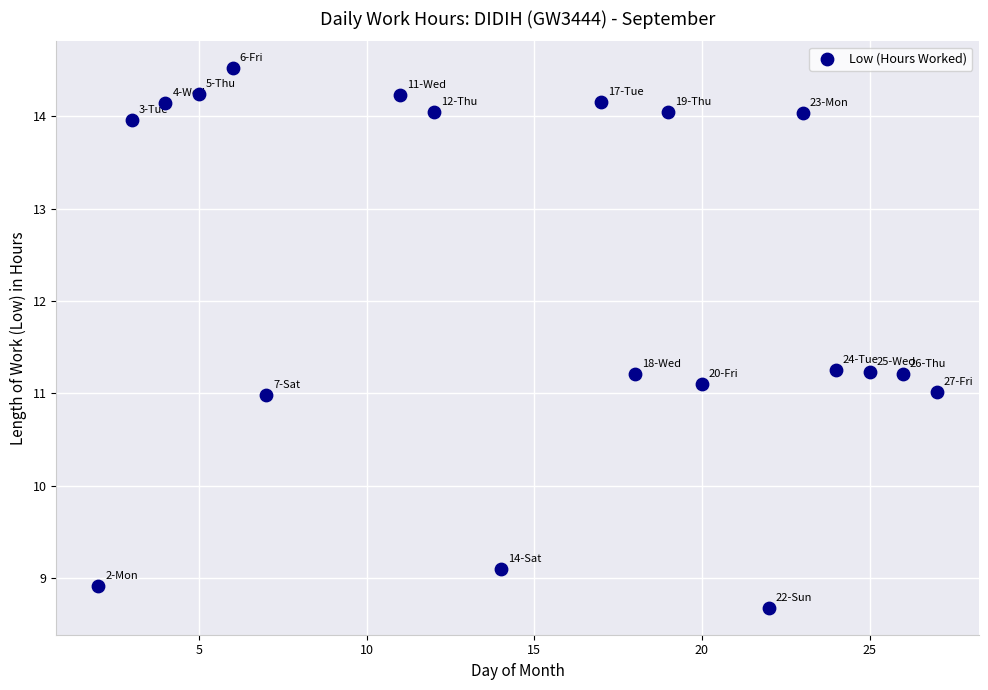

What is the range of X values (max minus min)?

25.0